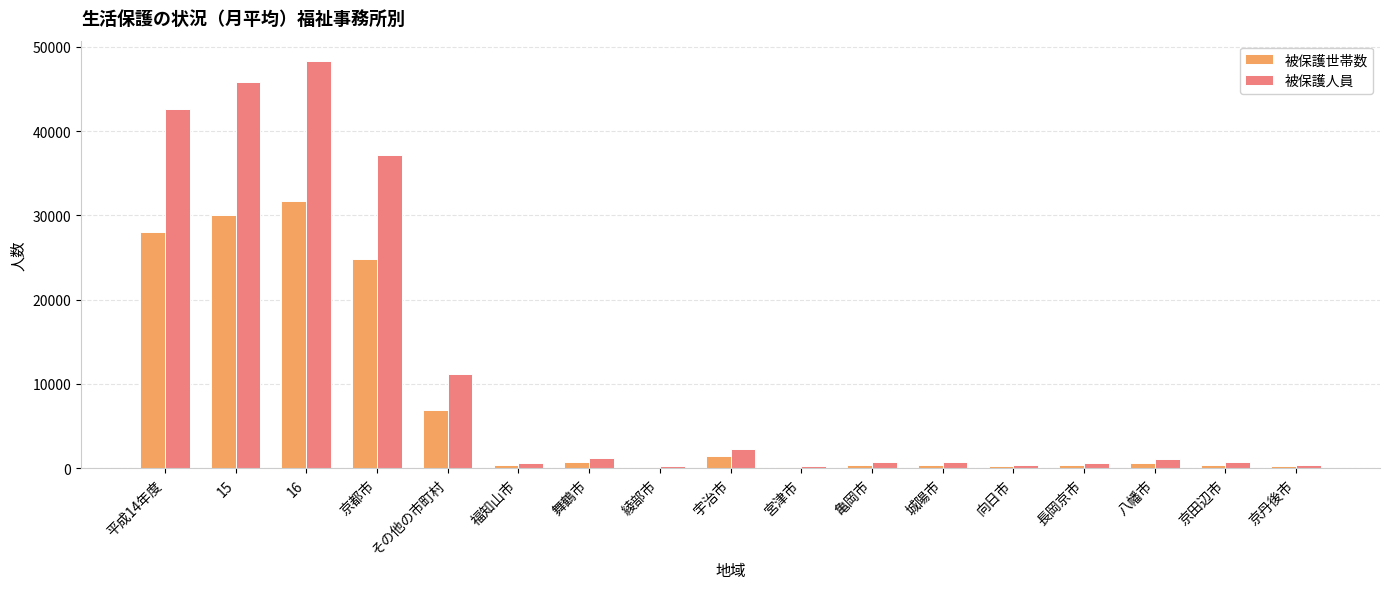

Which category has the highest value in the 被保護人員 series?

16